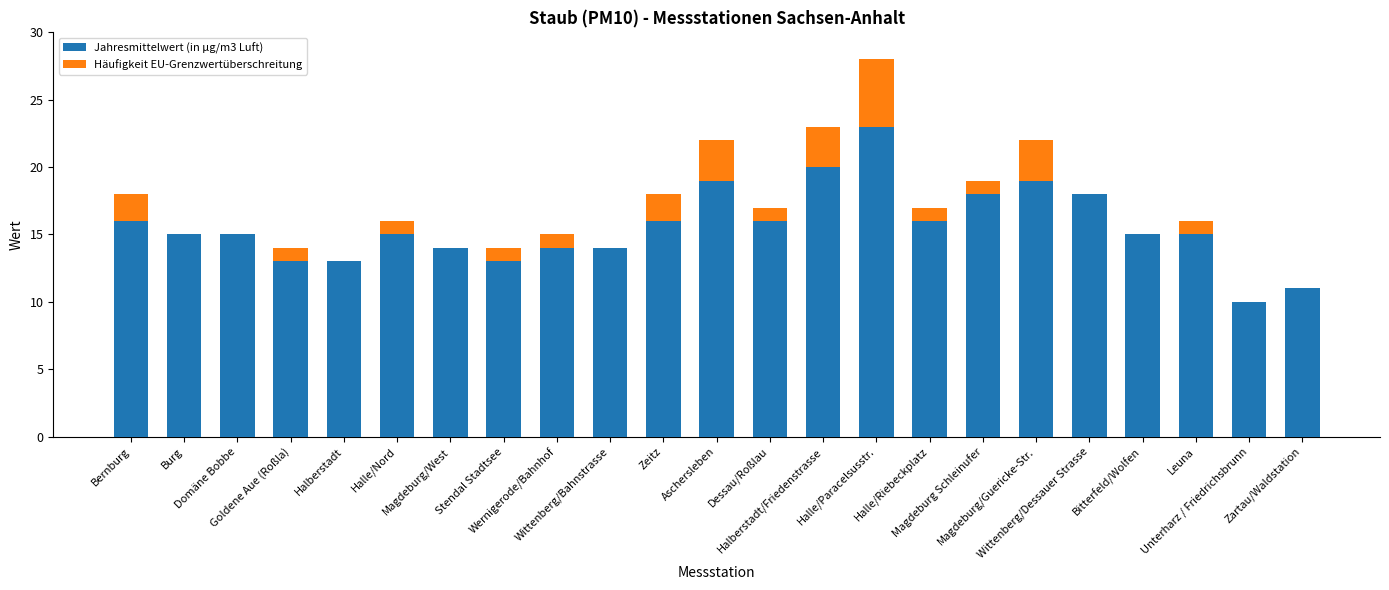

Between Halle/Nord and Stendal Stadtsee, which series saw the biggest shift?

Jahresmittelwert (in µg/m3 Luft)